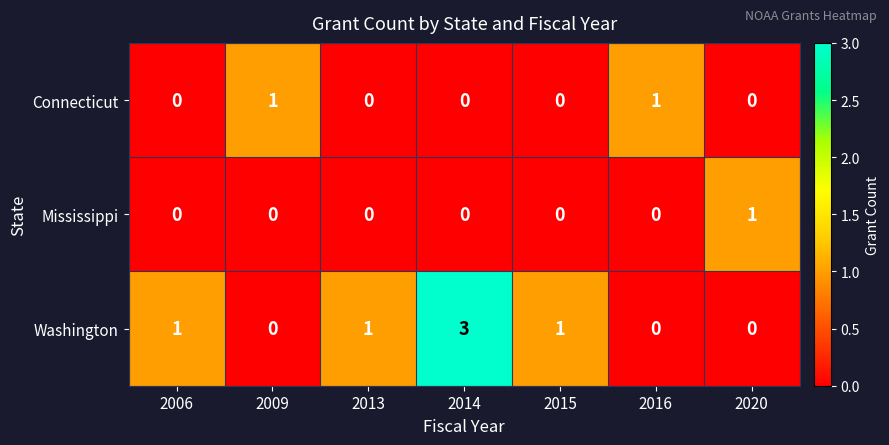

Which series changed the most between 2014 and 2016?

Washington